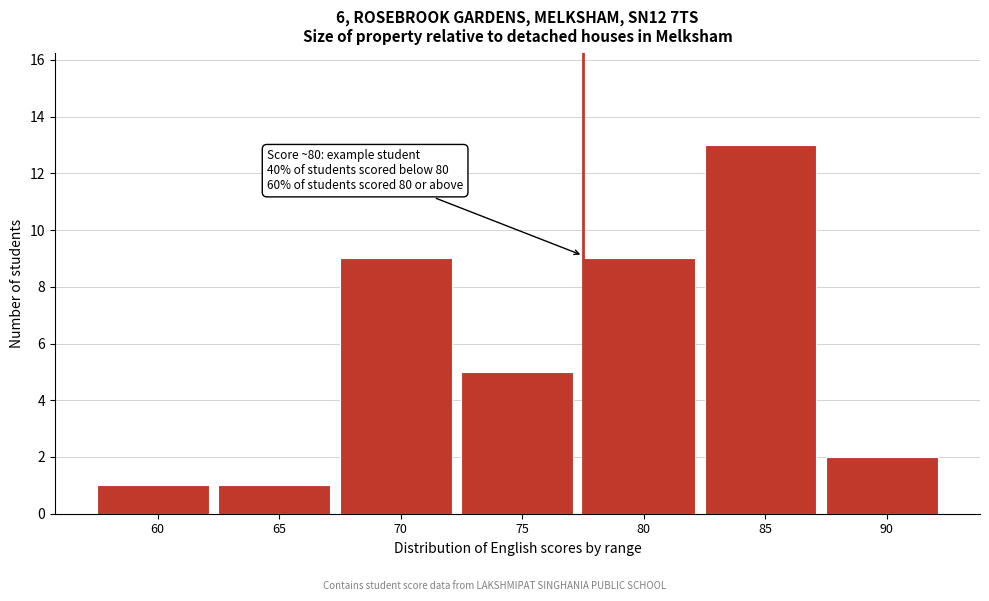

Reading left to right, extract all data points from this chart.

1	1	9	5	9	13	2